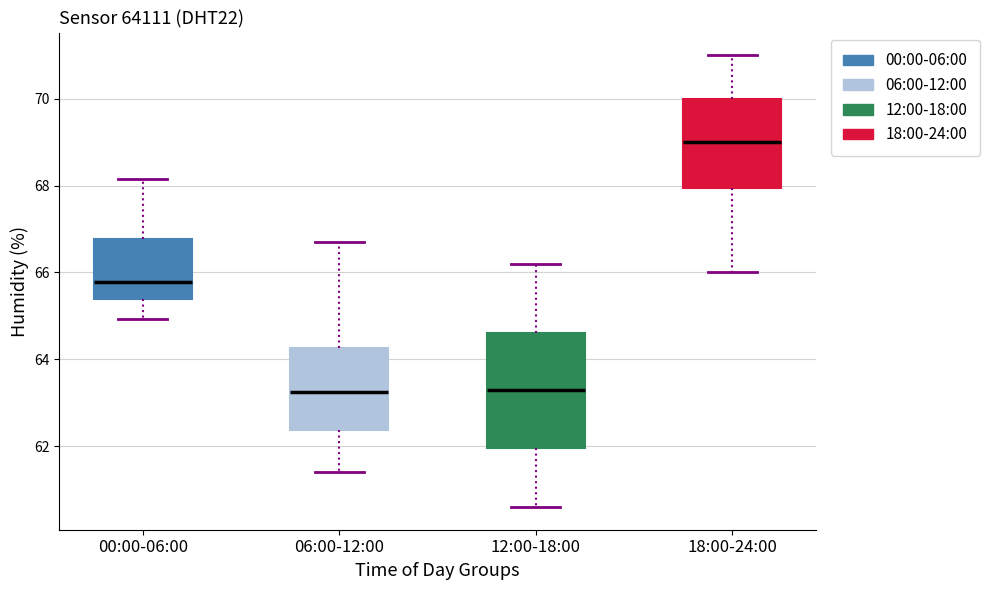

Comparing the boxes themselves (not the whiskers), which one is the tallest?

12:00-18:00